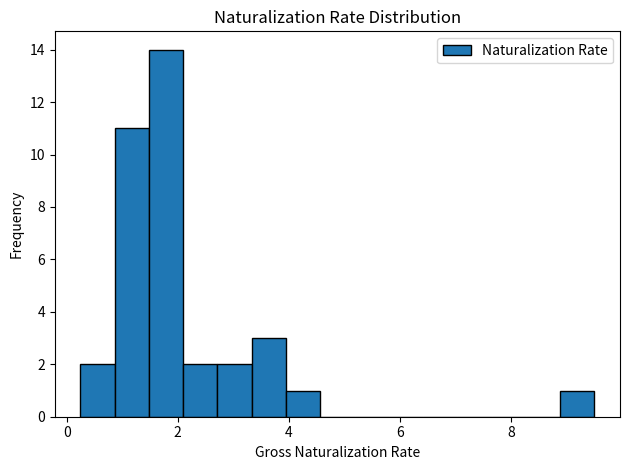

Read against the x-axis, roughly where is the centre of the tallest bar?

1.8